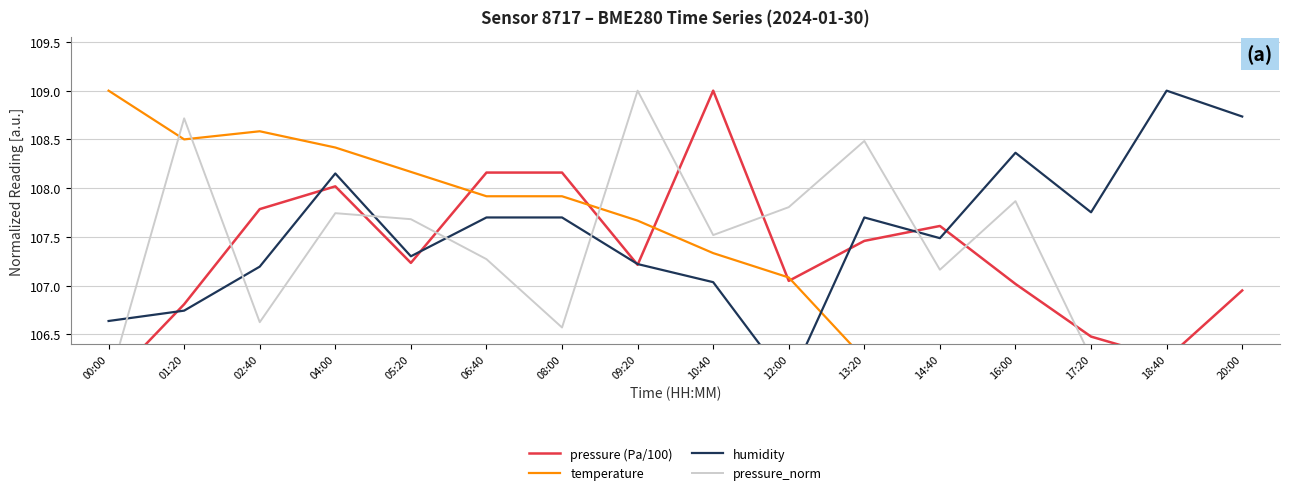

Where is humidity nearest to the value 107?

10:40